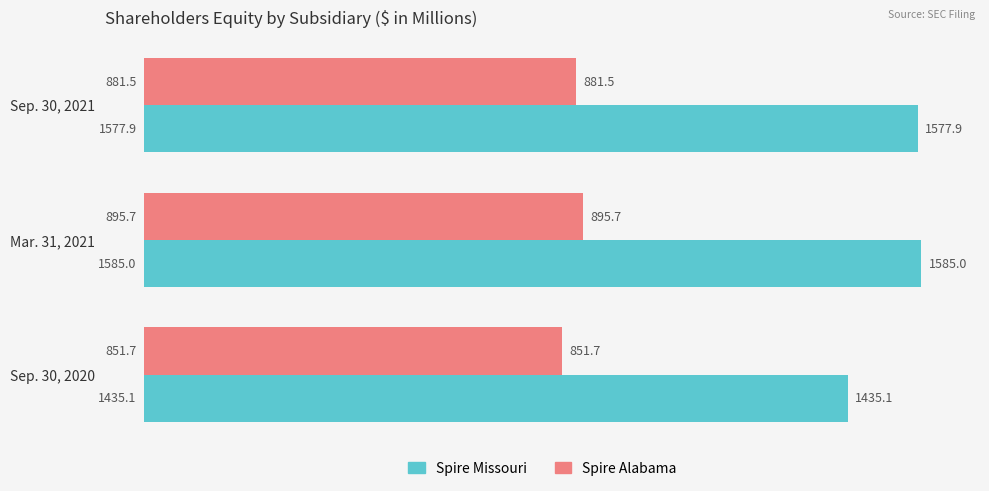

What is the sum of all Spire Alabama values?

2628.9